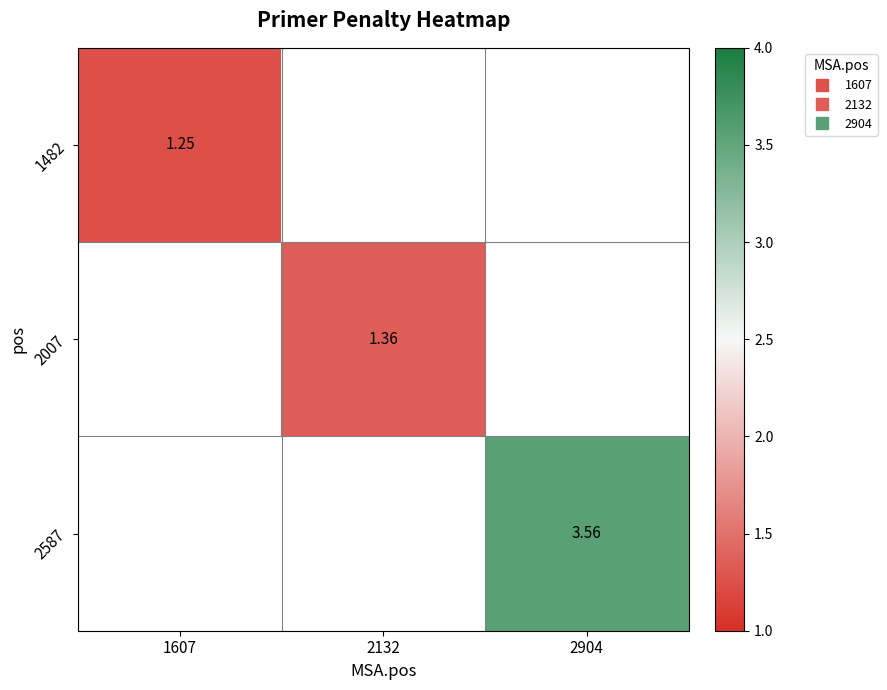

At 2904, list the series in order from smallest to largest.

1482, 2007, 2587